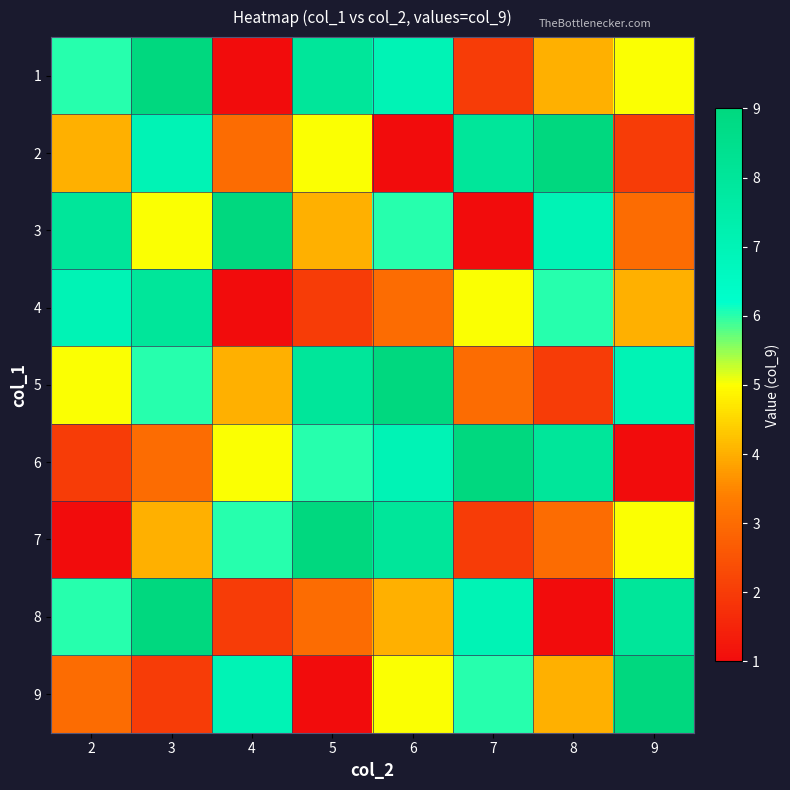

What is the spread (max minus min) of values at 2?

7